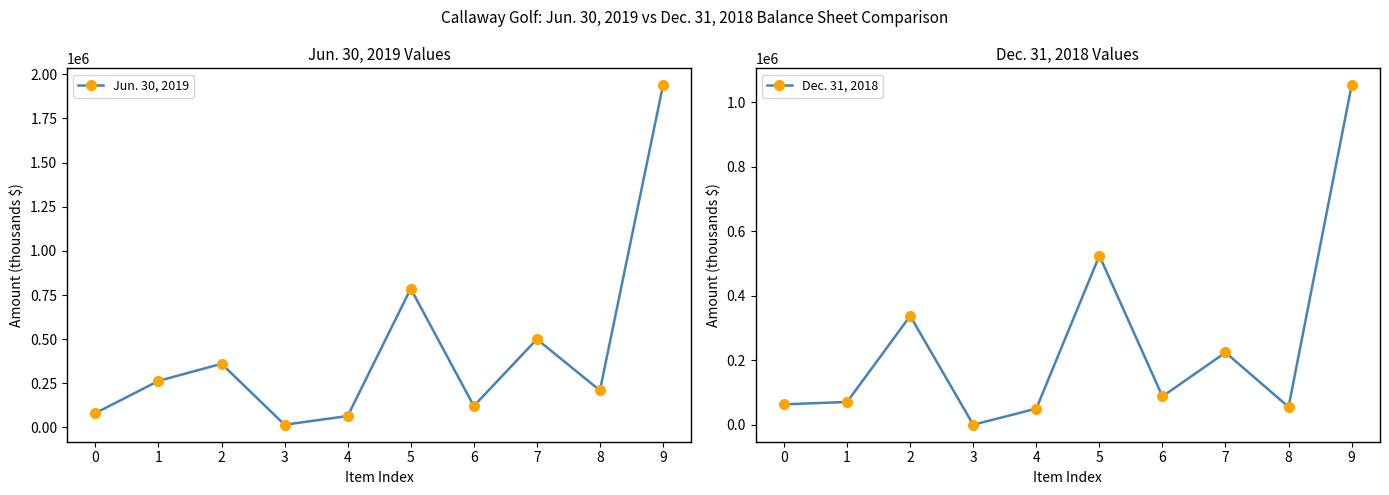

Reading left to right, transcribe all the data shown in this chart.

Jun. 30, 2019: 0=81490	1=263652	2=360467	3=15417	4=64954	5=785980	6=121511	7=499727	8=209773	9=1937221
Dec. 31, 2018: 0=63981	1=71374	2=338057	3=713	4=50781	5=524906	6=88472	7=224692	8=55816	9=1052944